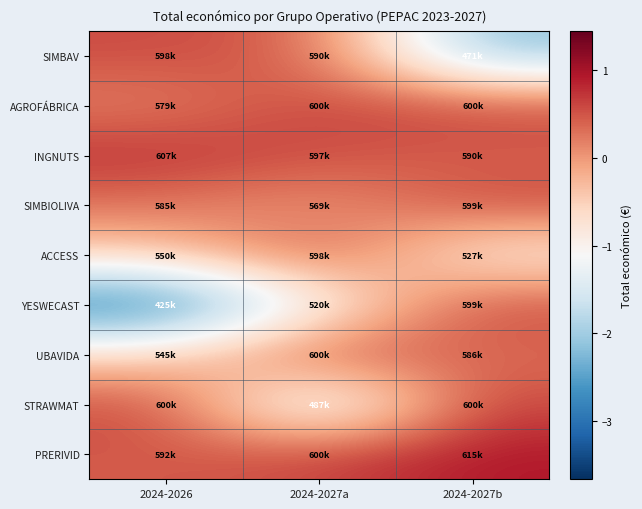

Which series has the largest range (max minus min)?

YESWECAST